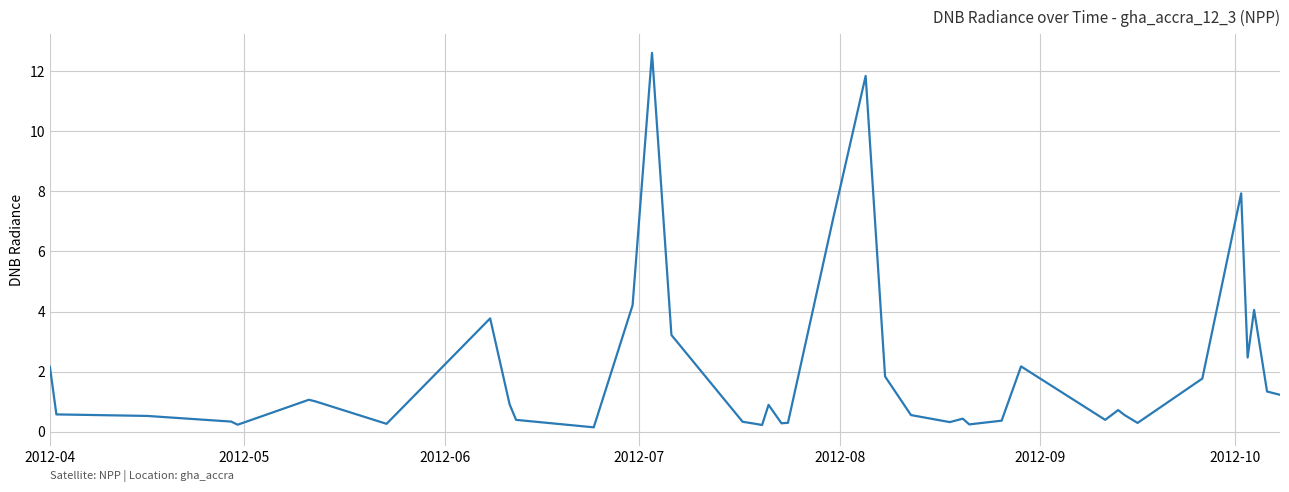

Is this an area chart (filled region under the line)?

No